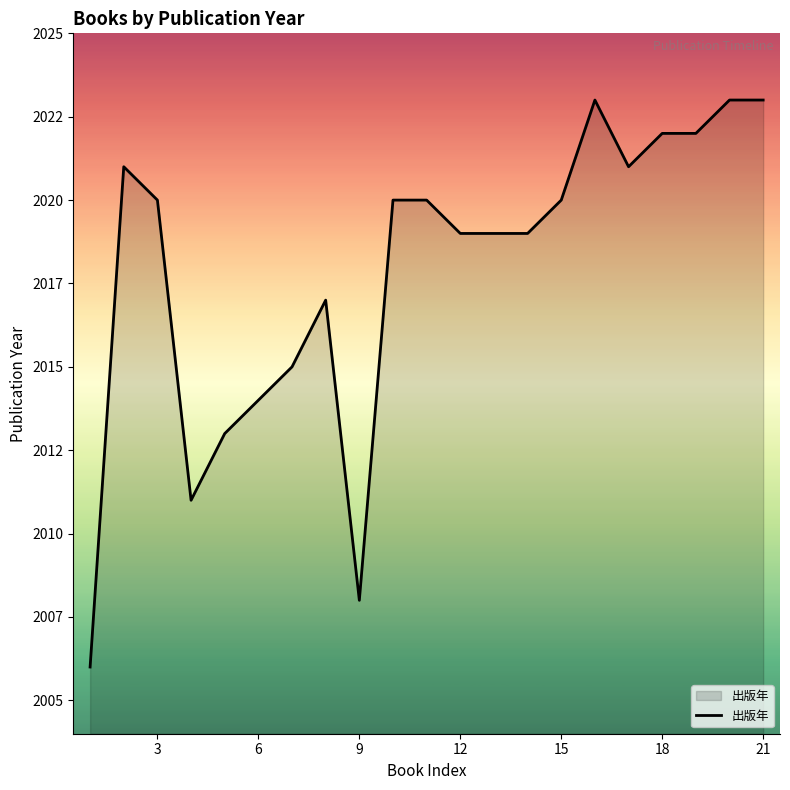

What is the average value?

2018